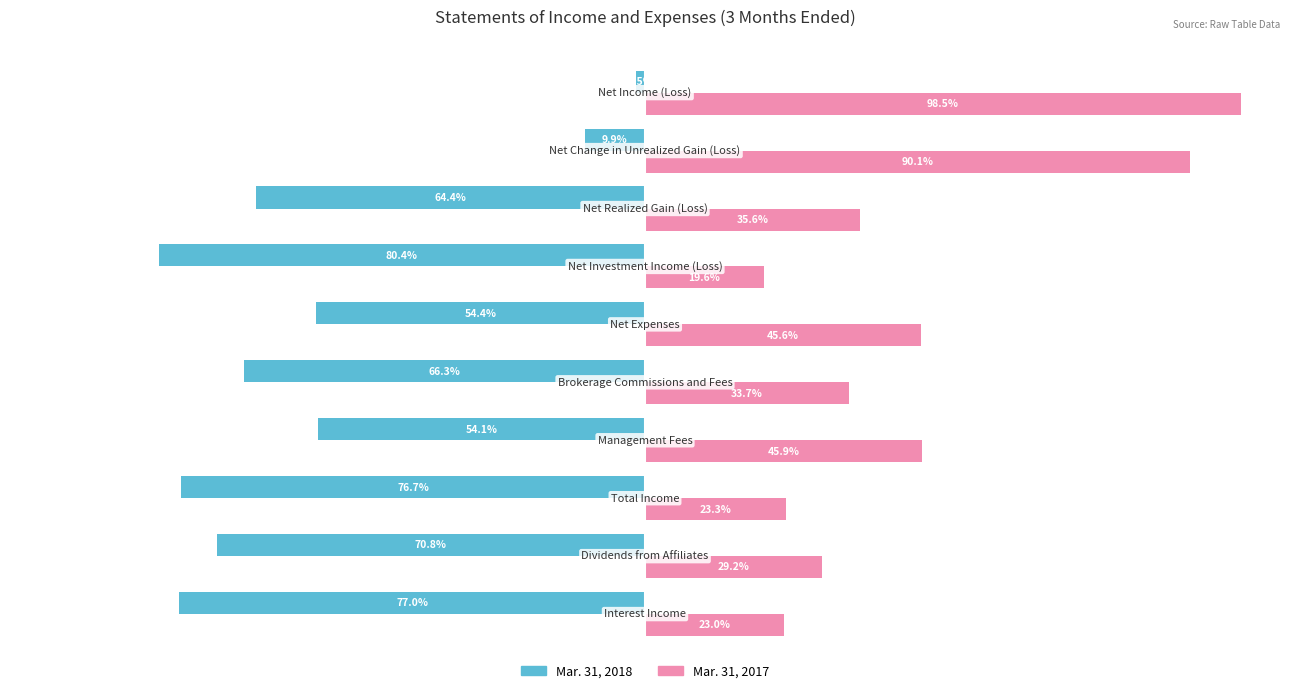

Which series has the largest total across all categories?

Mar. 31, 2017